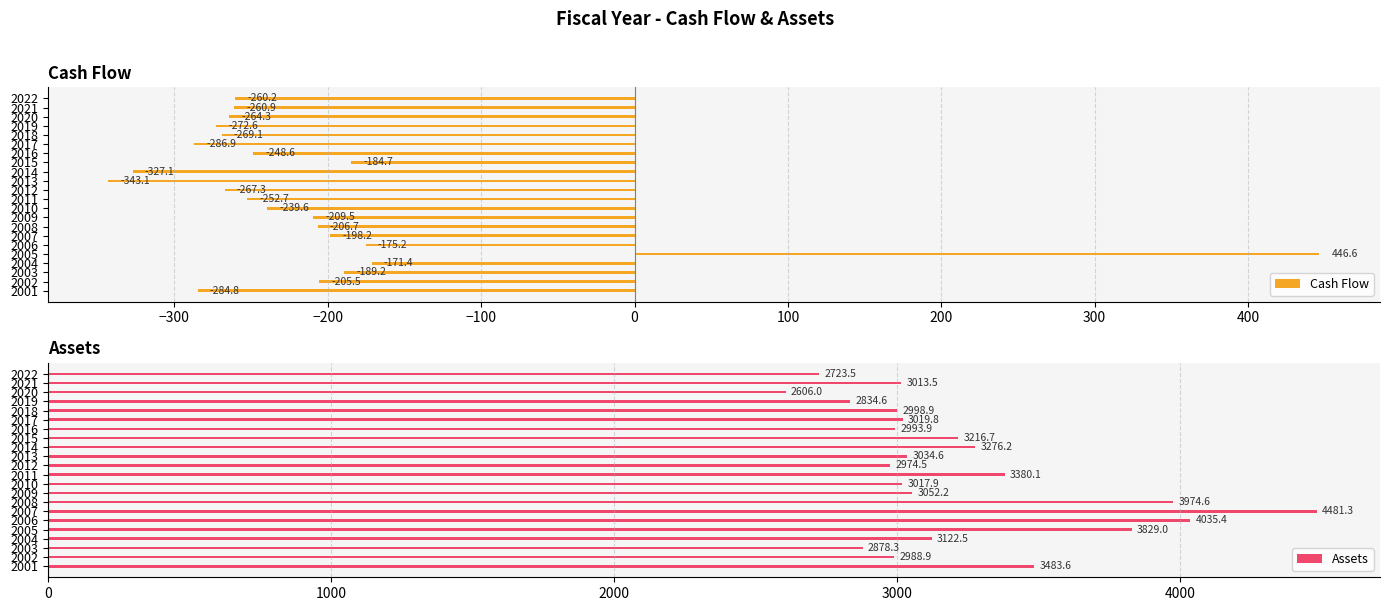

Reading right to left, extract all data points from this chart.

Cash Flow: -260.2	-260.9	-264.3	-272.6	-269.1	-286.9	-248.6	-184.7	-327.1	-343.1	-267.3	-252.7	-239.6	-209.5	-206.7	-198.2	-175.2	446.6	-171.4	-189.2	-205.5	-284.8
Assets: 2723.5	3013.5	2606.0	2834.6	2998.9	3019.8	2993.9	3216.7	3276.2	3034.6	2974.5	3380.1	3017.9	3052.2	3974.6	4481.3	4035.4	3829.0	3122.5	2878.3	2988.9	3483.6